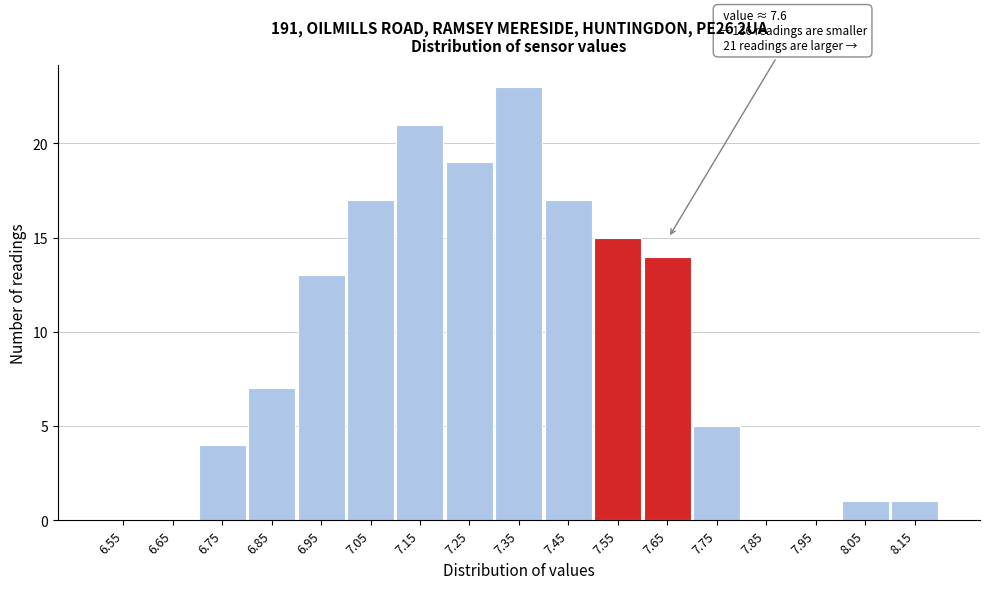

Which range on the x-axis has the tallest bar?

7.3 to 7.4